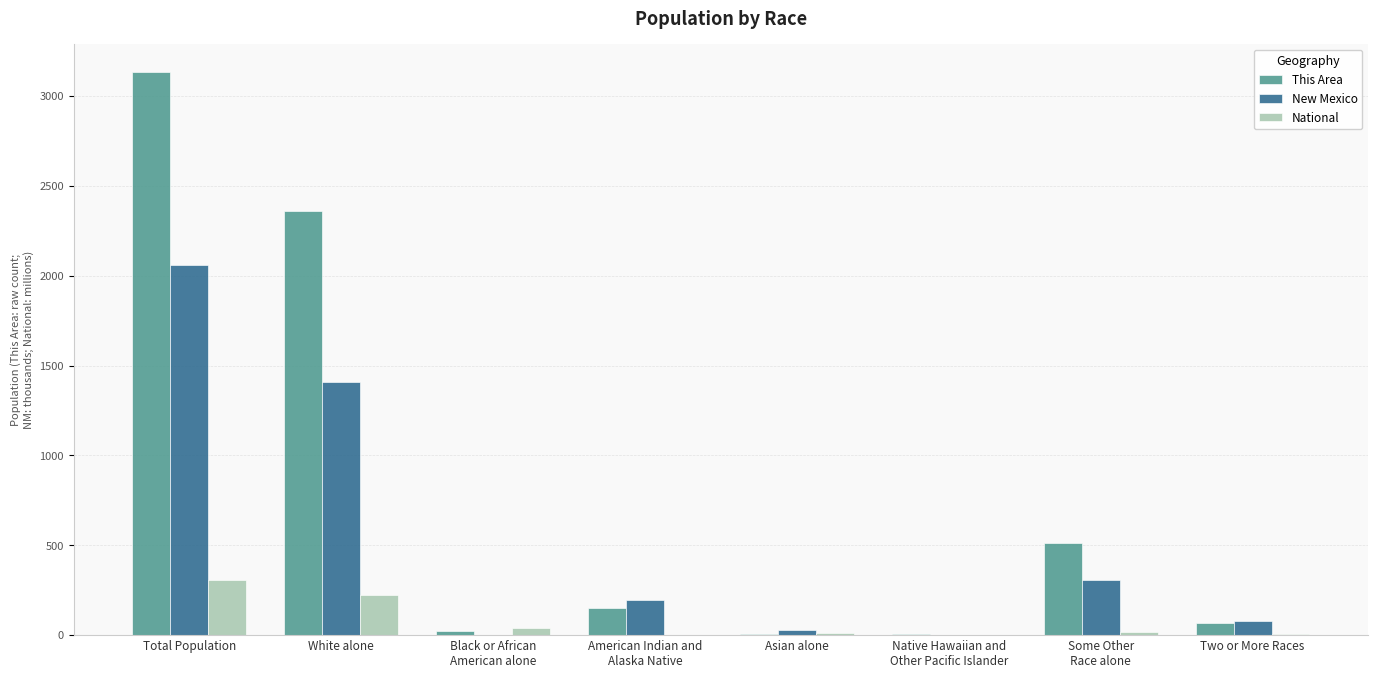

What is the approximate value of New Mexico at White alone?

1407.9